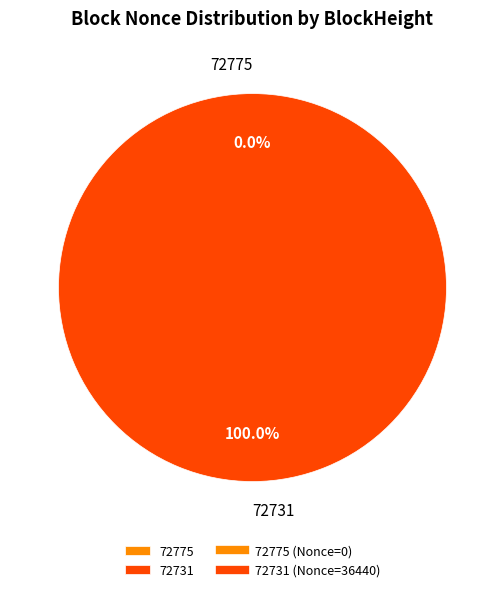

Which category has the smallest portion of the pie?

72775